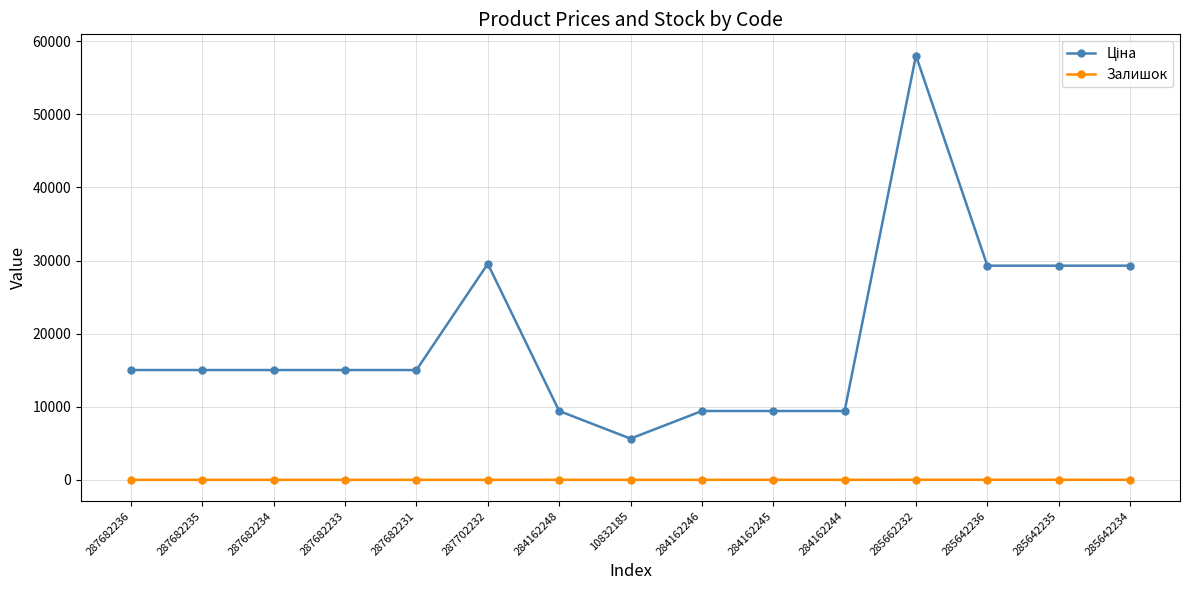

At which category is the sum across all series the highest?

285662232